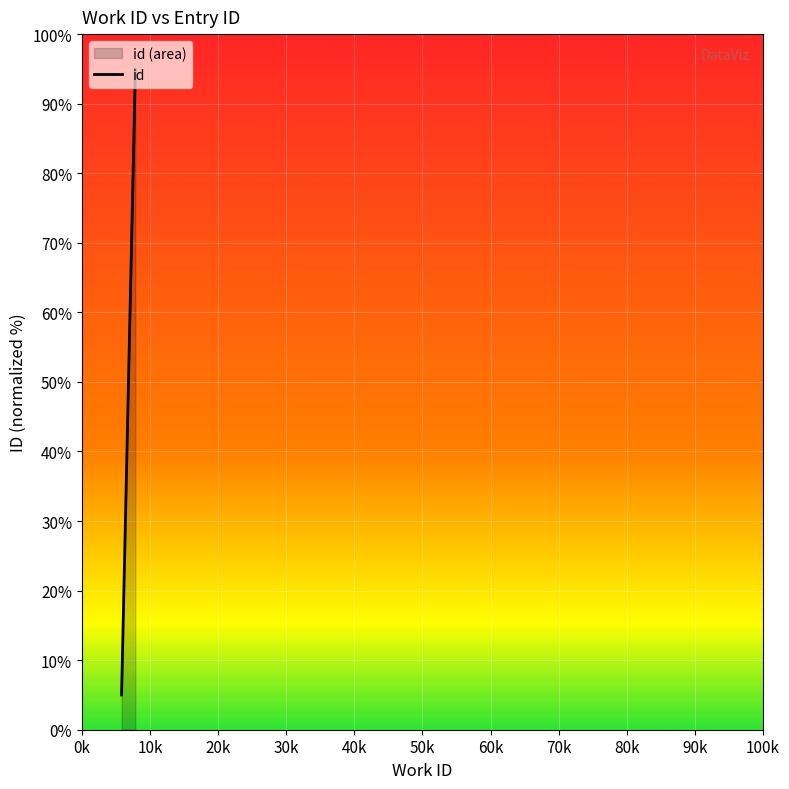

True or false: the data has more than 1 interior local peaks.

False